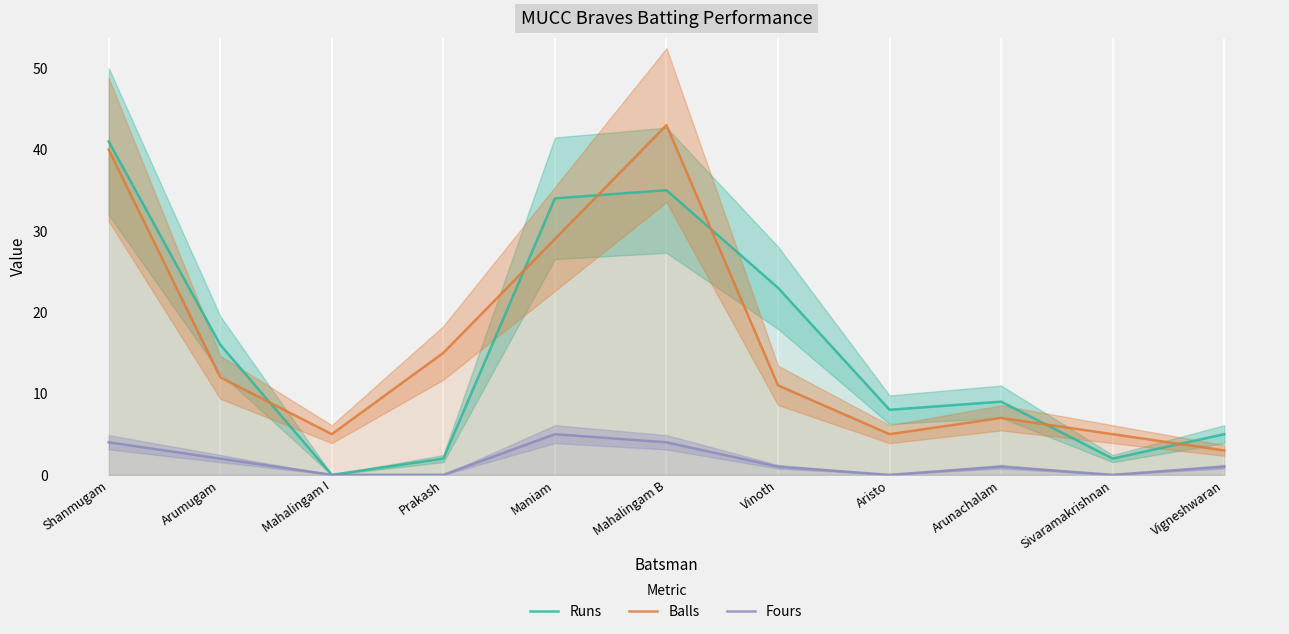

What is the approximate value of Balls at Shanmugam, to the nearest 10?

40